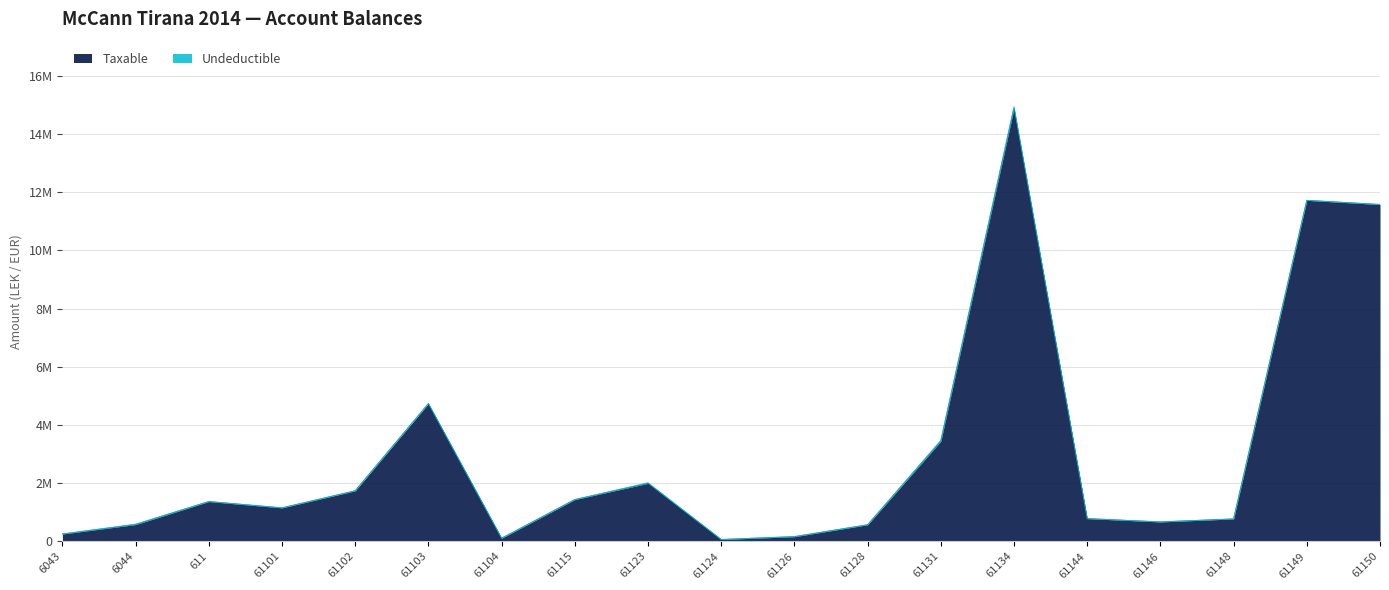

What position from the left is 61150?

19